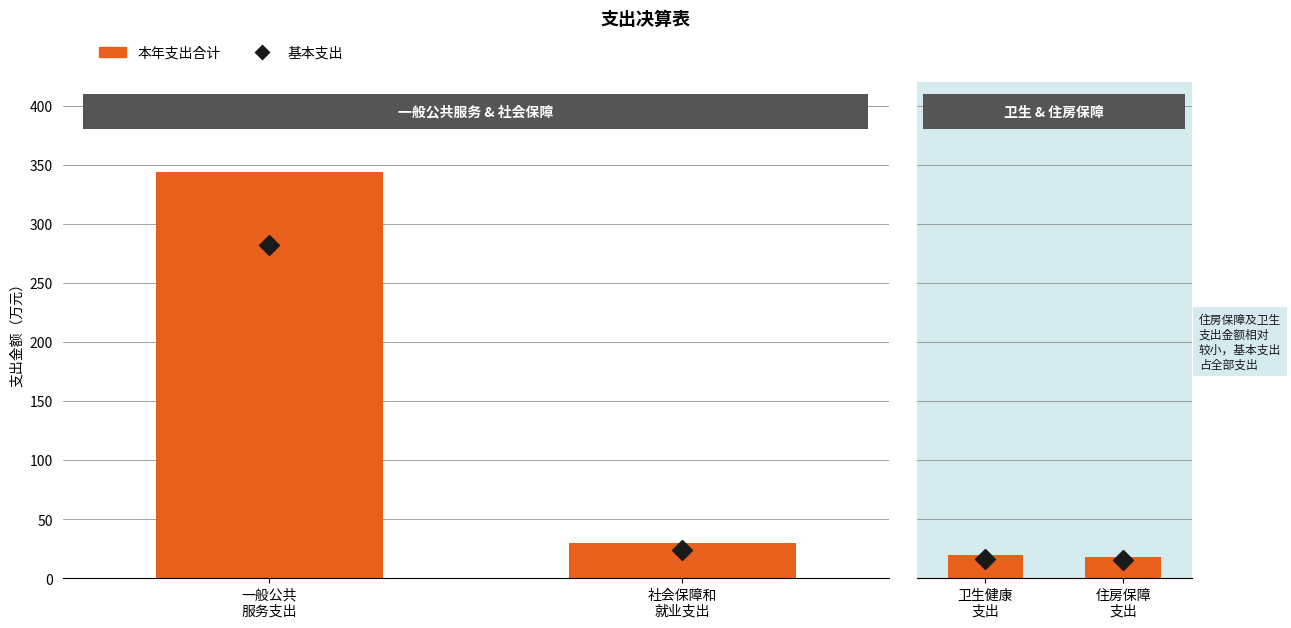

What position from the right is 一般公共服务支出?

4